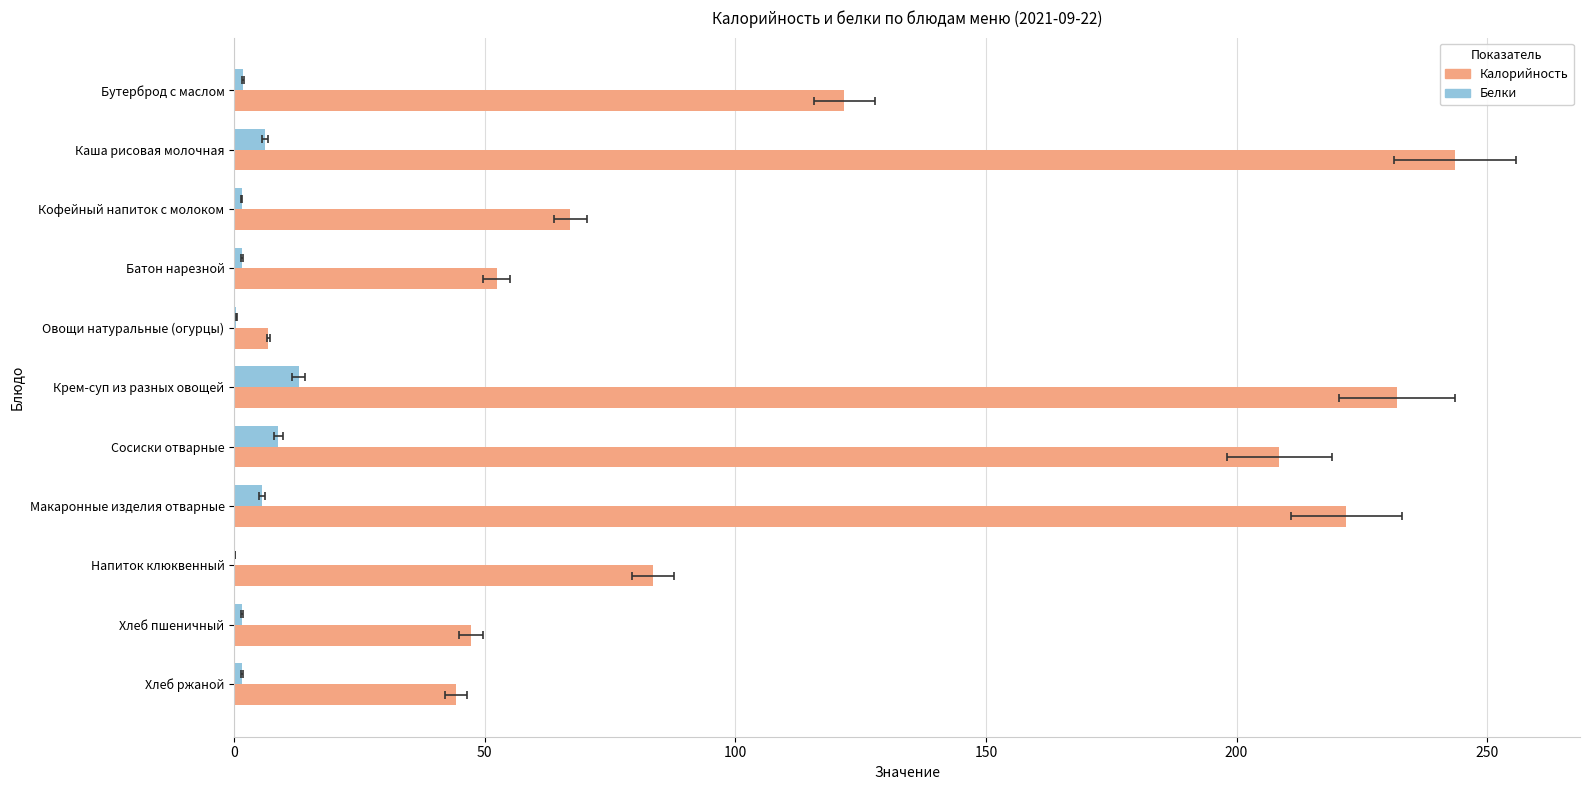

What is the difference between the second highest and second lowest values in the Калорийность series?

187.7